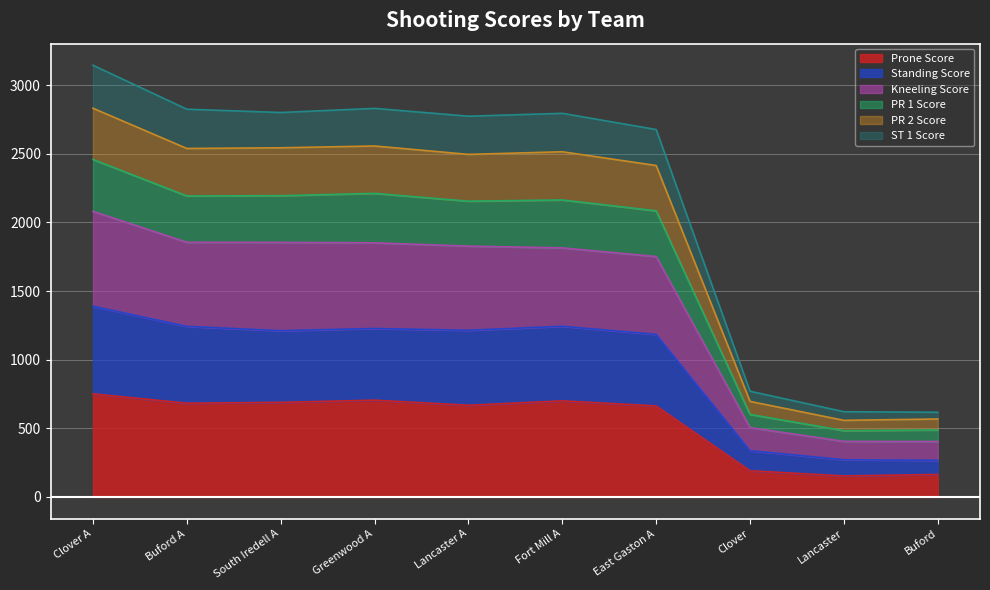

True or false: Prone Score has a value of 272 at East Gaston A.

False